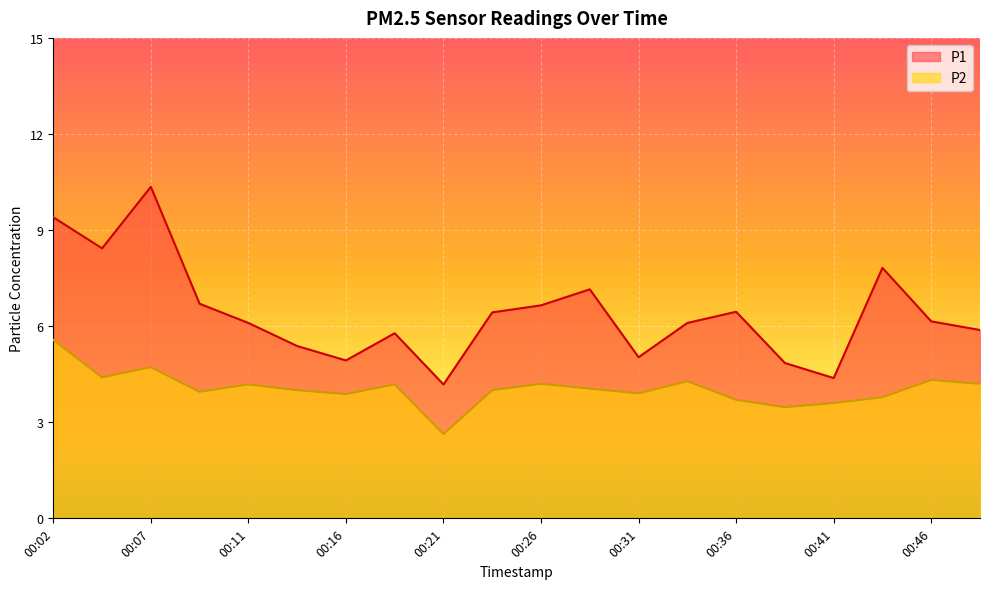

What is the difference between the P2 values at 00:31 and 00:38?

0.4